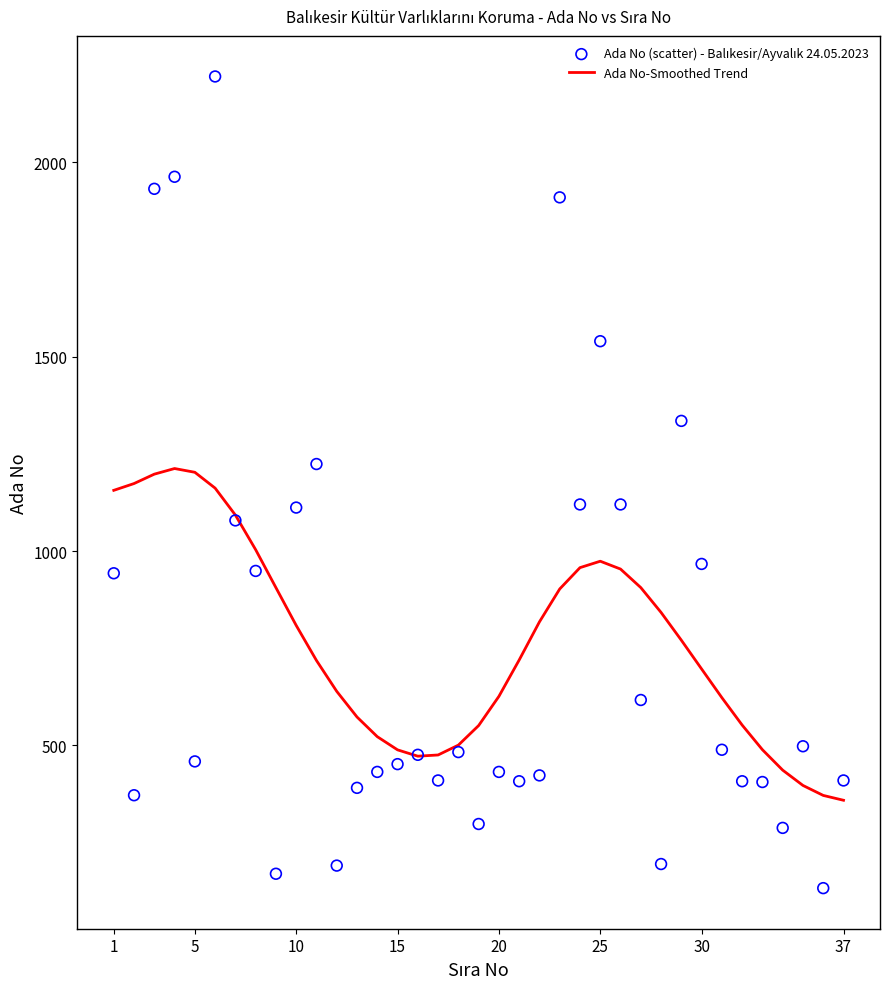

At how many categories does at least one series exceed 519?

28